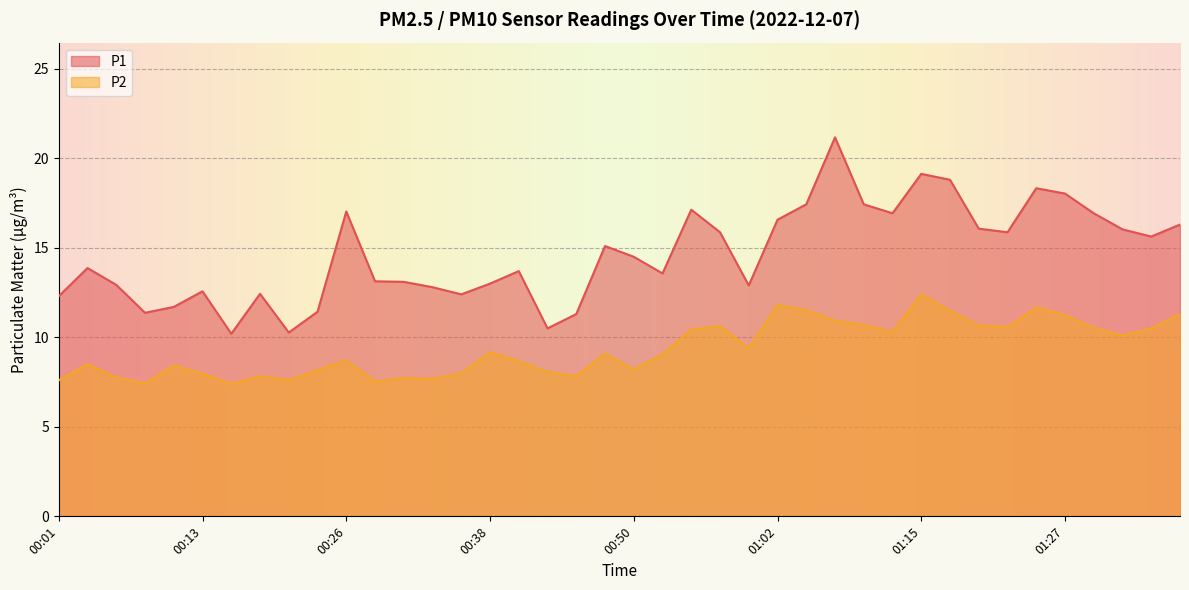

Reading left to right, list all the values displayed in this chart.

P1: 12.3	13.9	12.9	11.4	11.7	12.6	10.2	12.4	10.3	11.4	17.0	13.1	13.1	12.8	12.4	13.0	13.7	10.5	11.3	15.1	14.5	13.6	17.1	15.9	12.9	16.6	17.4	21.2	17.4	16.9	19.1	18.8	16.1	15.9	18.3	18.0	16.9	16.0	15.6	16.3
P2: 7.6	8.5	7.8	7.4	8.4	8.0	7.4	7.8	7.6	8.2	8.7	7.5	7.7	7.7	8.0	9.2	8.7	8.1	7.8	9.1	8.2	9.1	10.4	10.6	9.4	11.8	11.5	10.9	10.7	10.3	12.4	11.5	10.7	10.6	11.7	11.2	10.5	10.1	10.5	11.3